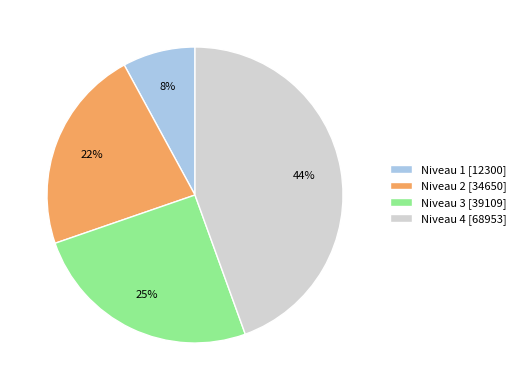

Count the number of slices in the pie.

4